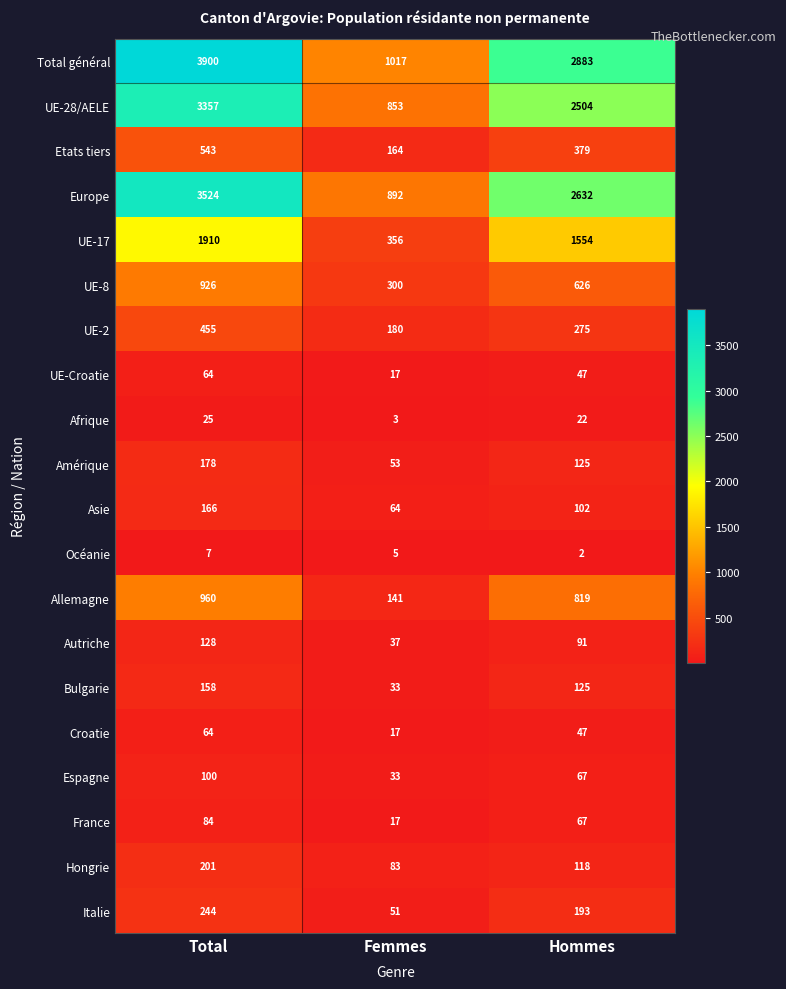

The value of UE-Croatie at Femmes is 17. True or false?

True